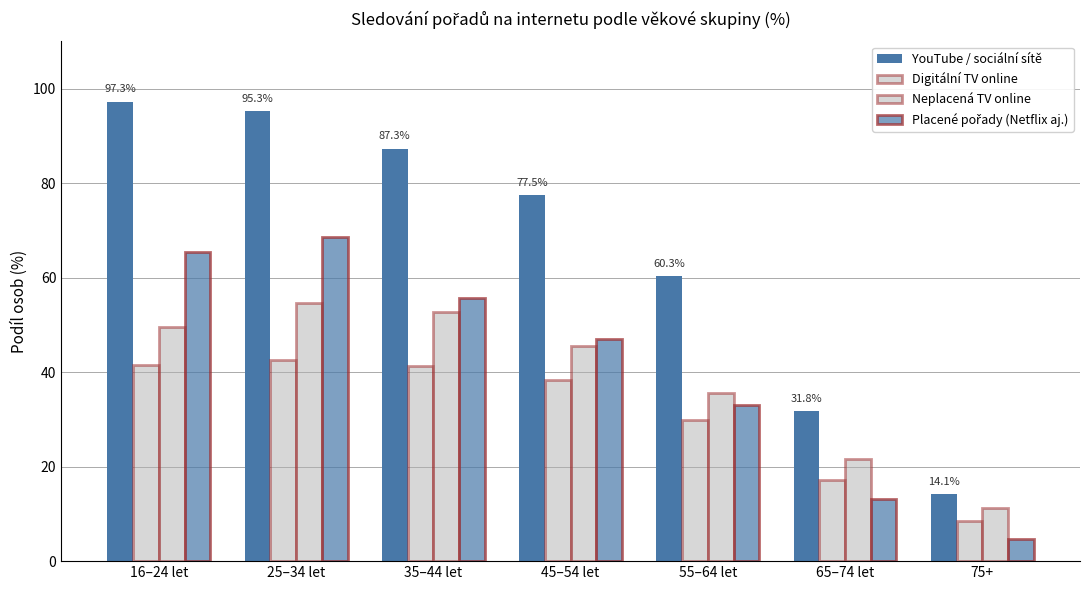

How many values in the Digitální TV online series exceed 38?

4